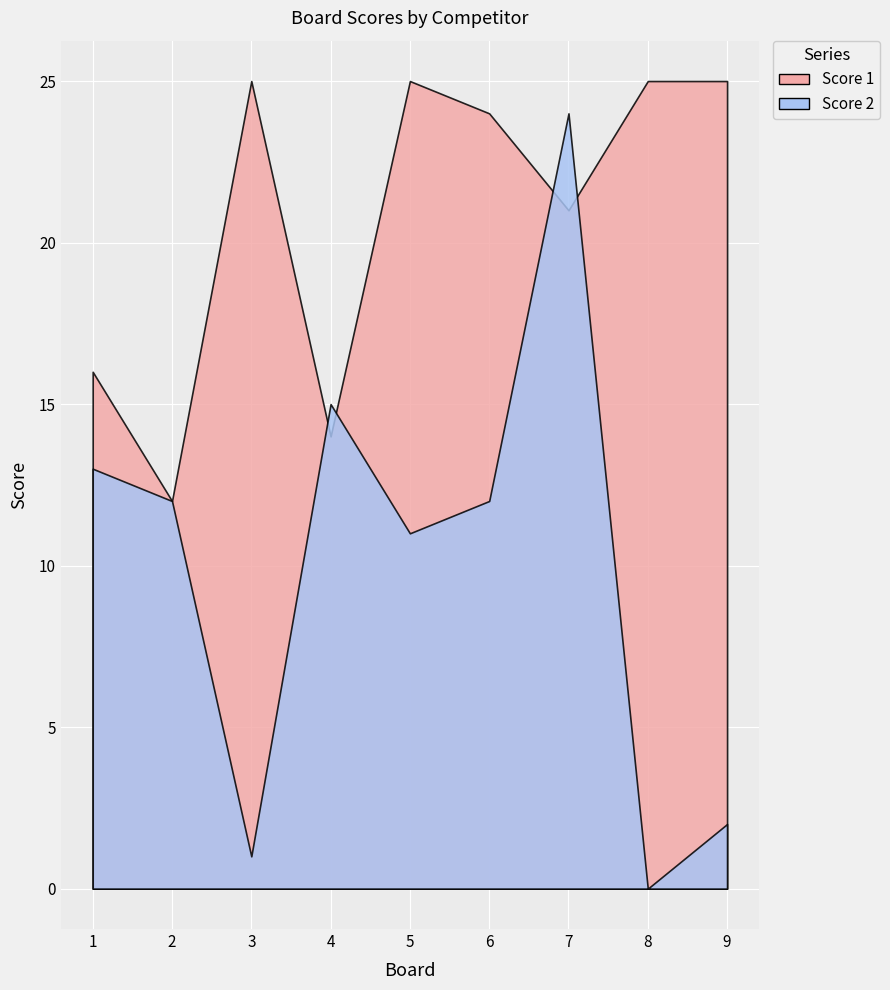

What is the average value of the Score 2 series?

10